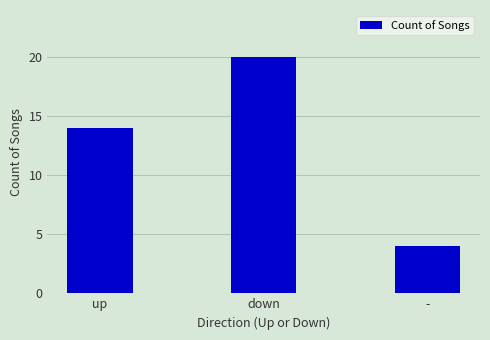

What is the average value?

13